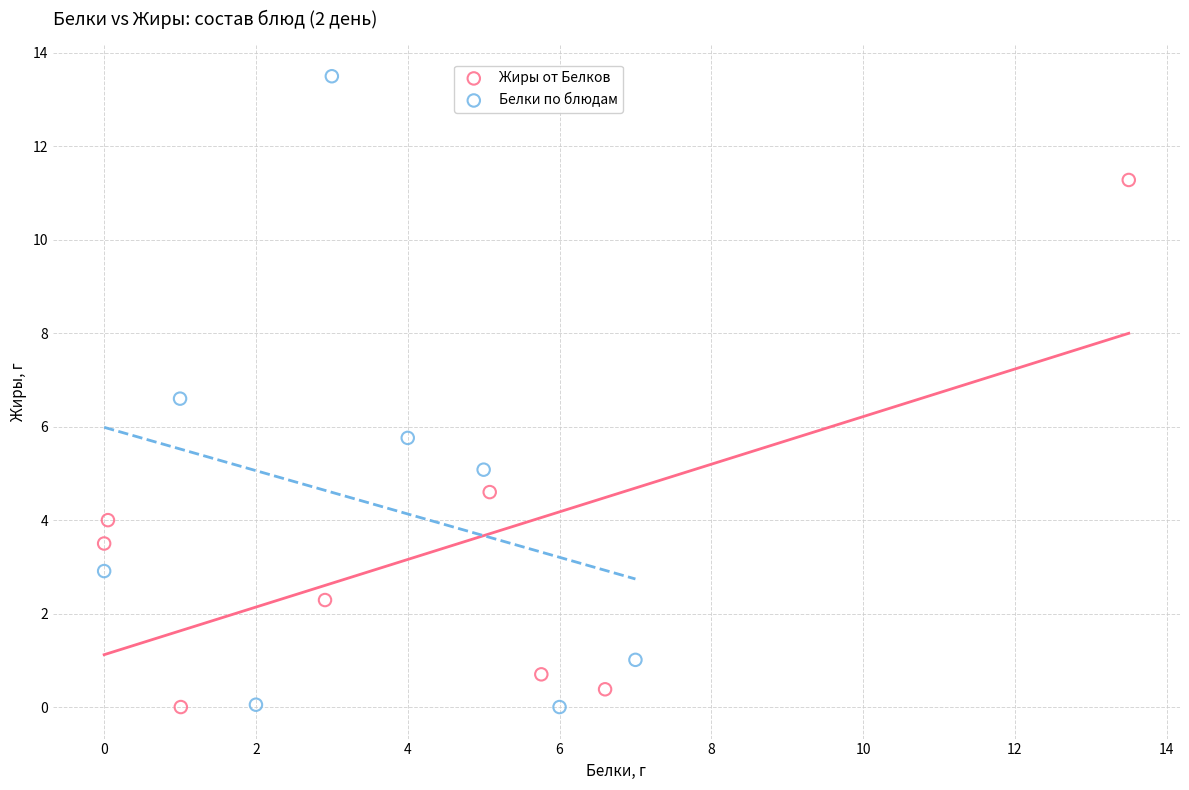

What are all the series names shown in the legend?

Жиры от Белков, Белки по блюдам